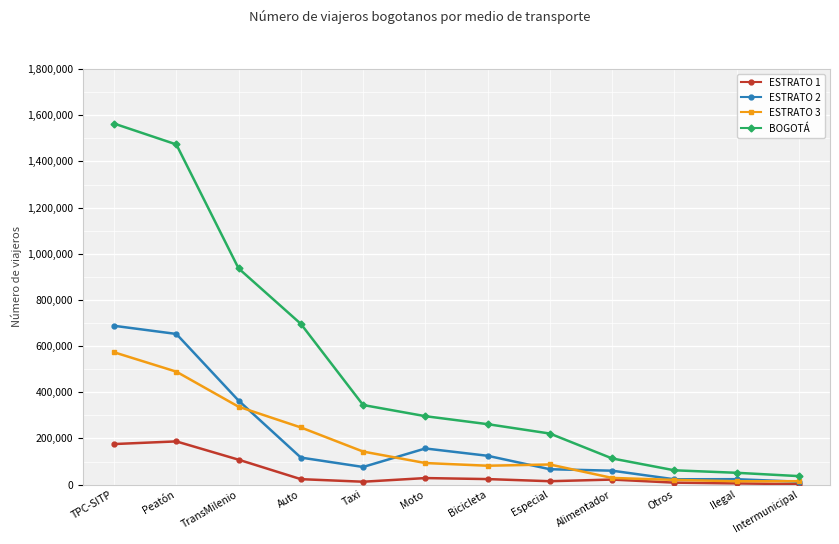

True or false: ESTRATO 3 has a value of 14733 at Intermunicipal.

True